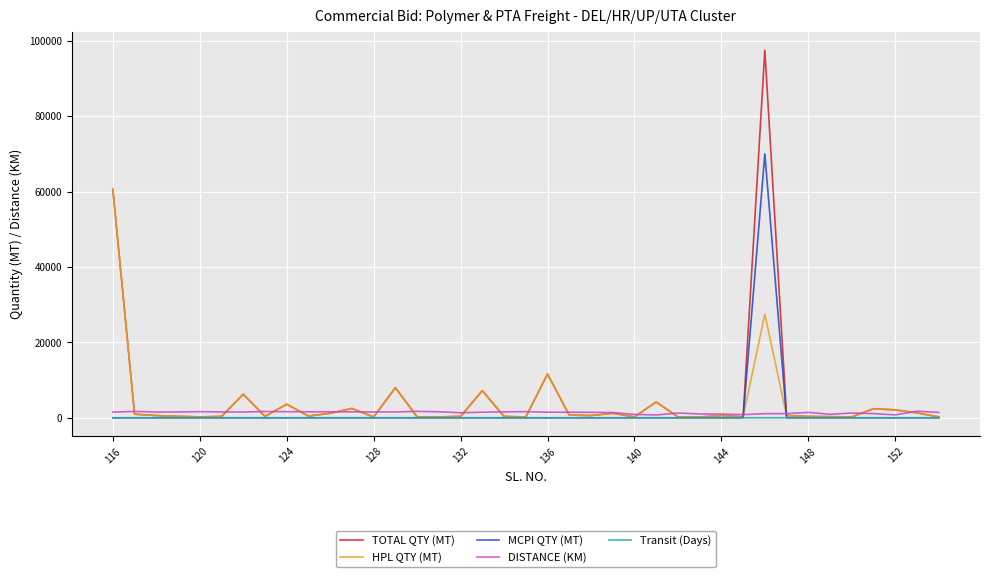

What is the greatest value displayed?

97500